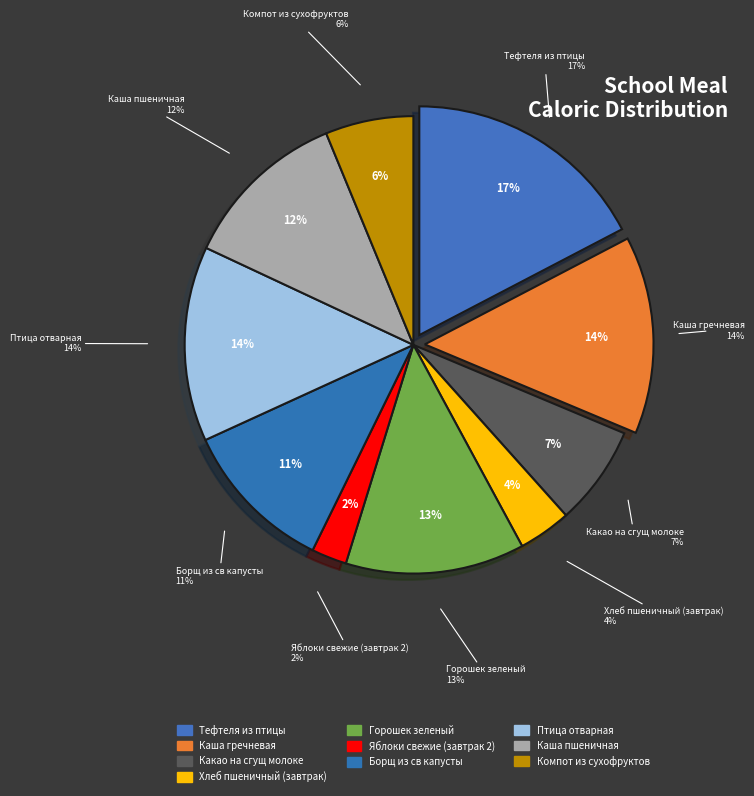

To the nearest percent, what is the combined percentage of Горошек зеленый and Тефтеля из птицы?

30%